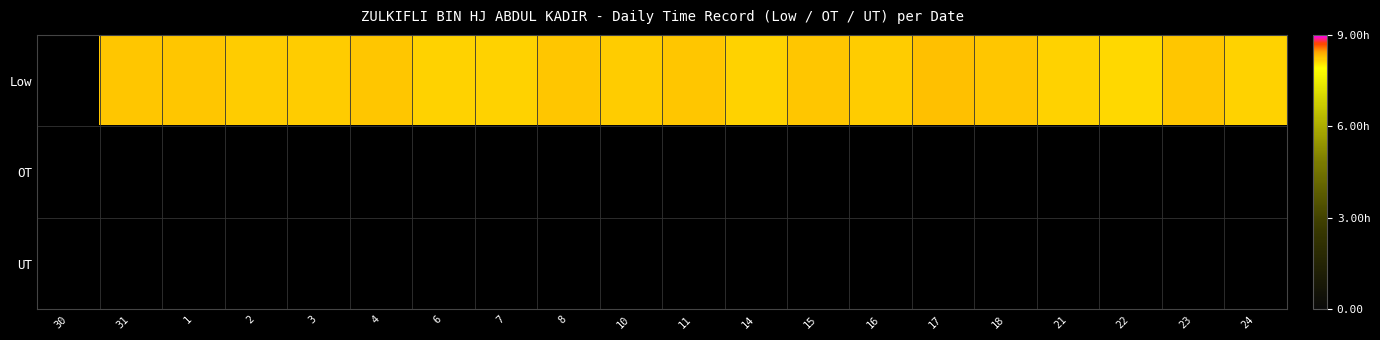

Count the number of data series in this chart.

3